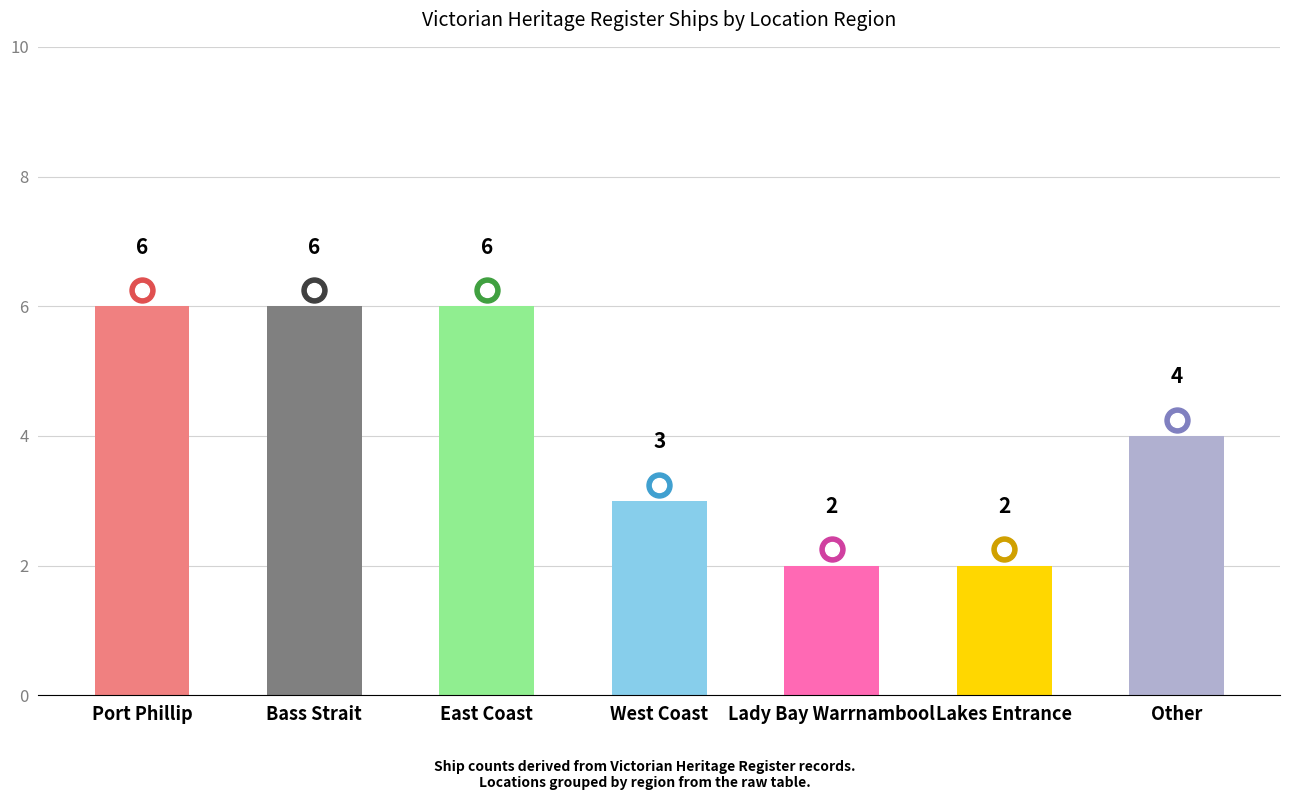

What is the ratio of the value at Lady Bay Warrnambool to the value at Lakes Entrance?

1.0